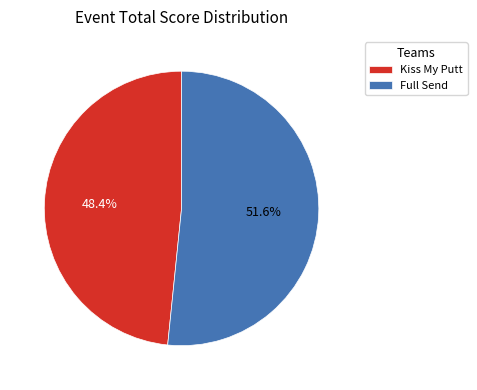

How many slices are in this pie chart?

2